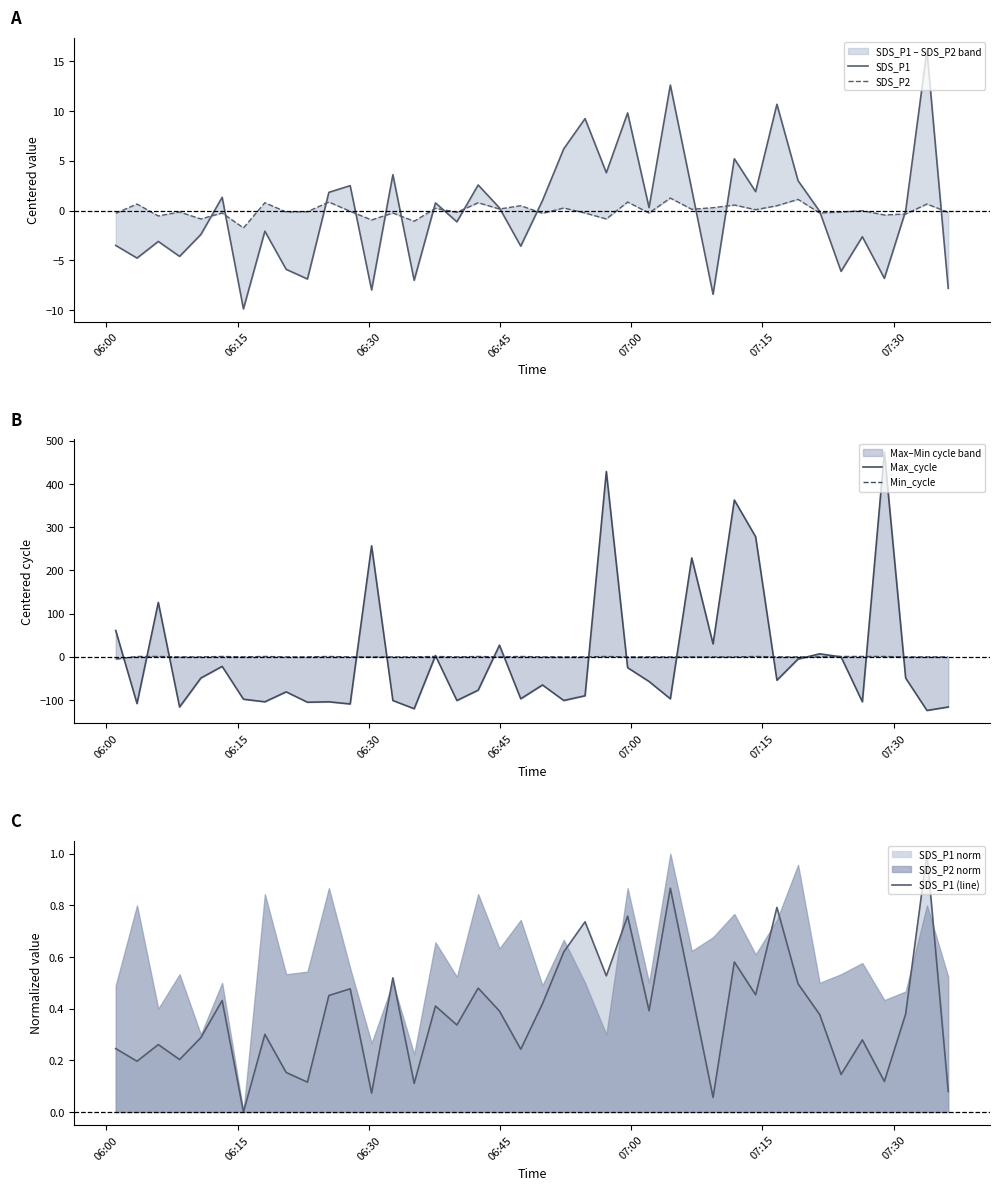

What is the maximum value for SDS_P1 (line)?

1.0